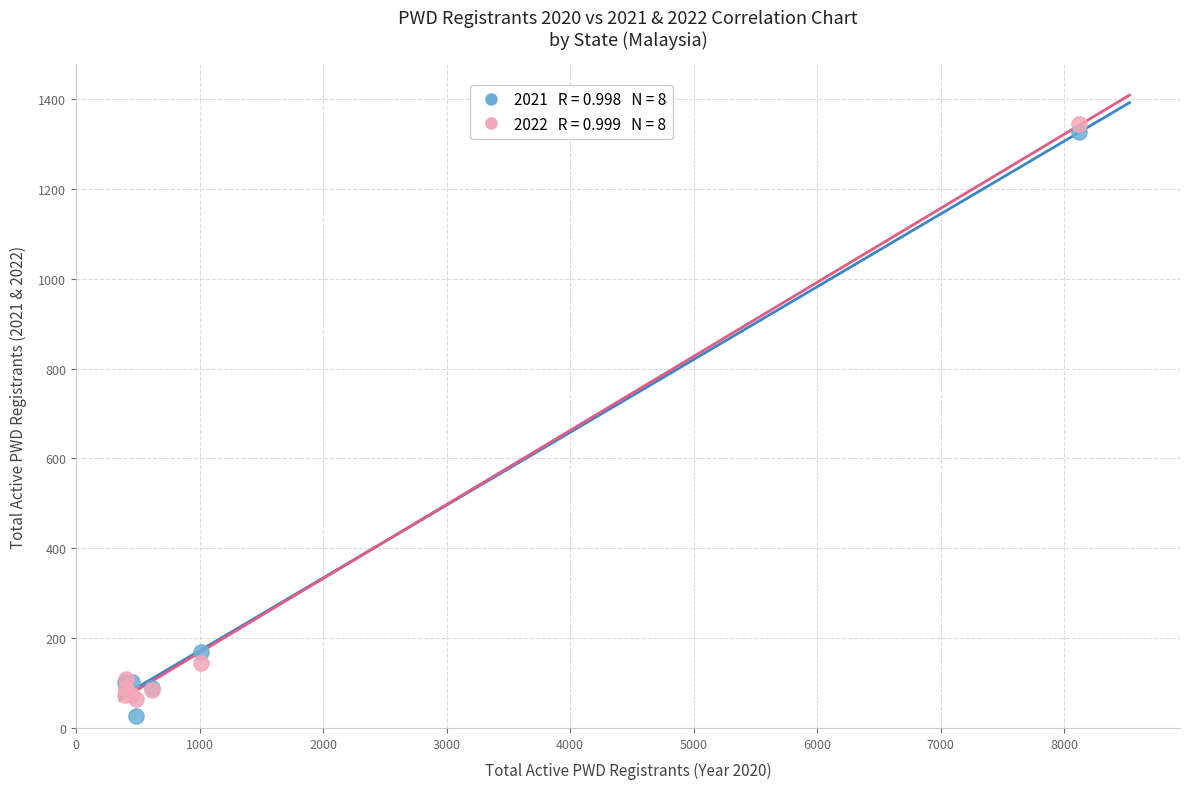

Across all series, what Y value is closest to 686?

169